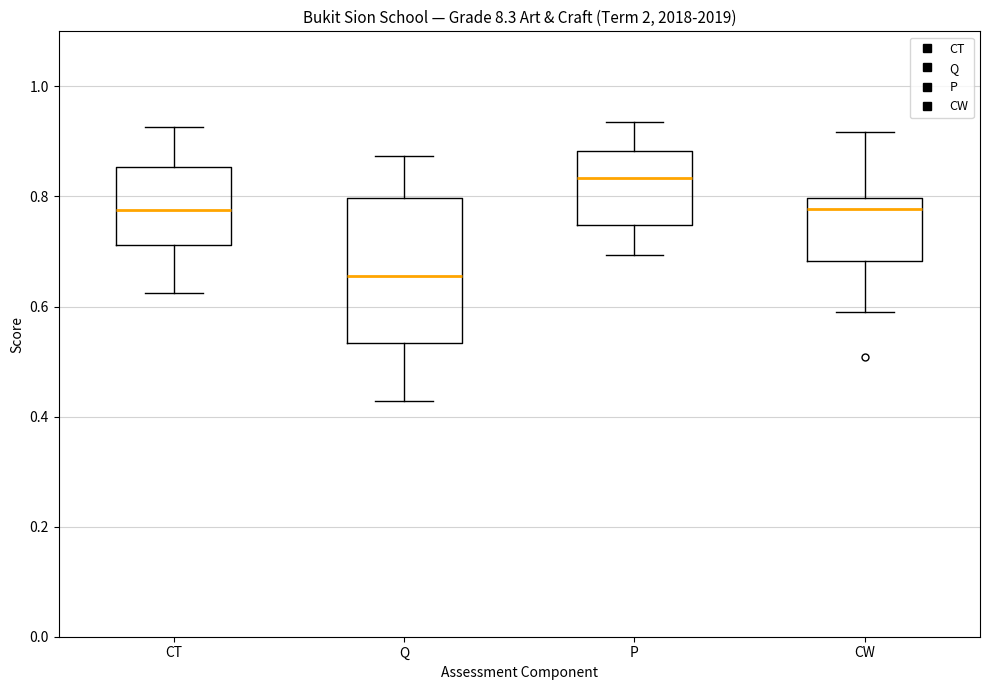

Reading left to right, transcribe this box plot: for each box, give where its median line is, the range the box spans, and where its two whiskers end, as read against the y-axis. The values are not printed on the chart, so give them approximately, as read against the axis.

CT: median 0.78, box 0.72 to 0.86, whiskers 0.62 to 0.92
Q: median 0.66, box 0.54 to 0.80, whiskers 0.42 to 0.88
P: median 0.84, box 0.74 to 0.88, whiskers 0.70 to 0.94
CW: median 0.78, box 0.68 to 0.80, whiskers 0.60 to 0.92